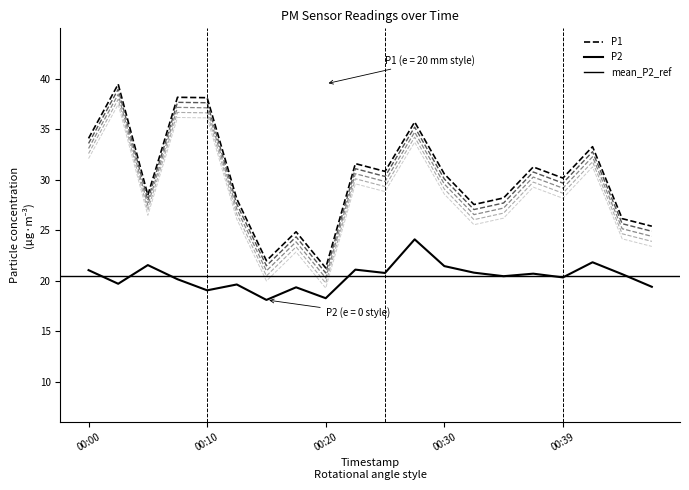

Which series changed the most between 00:13 and 00:47?

P1